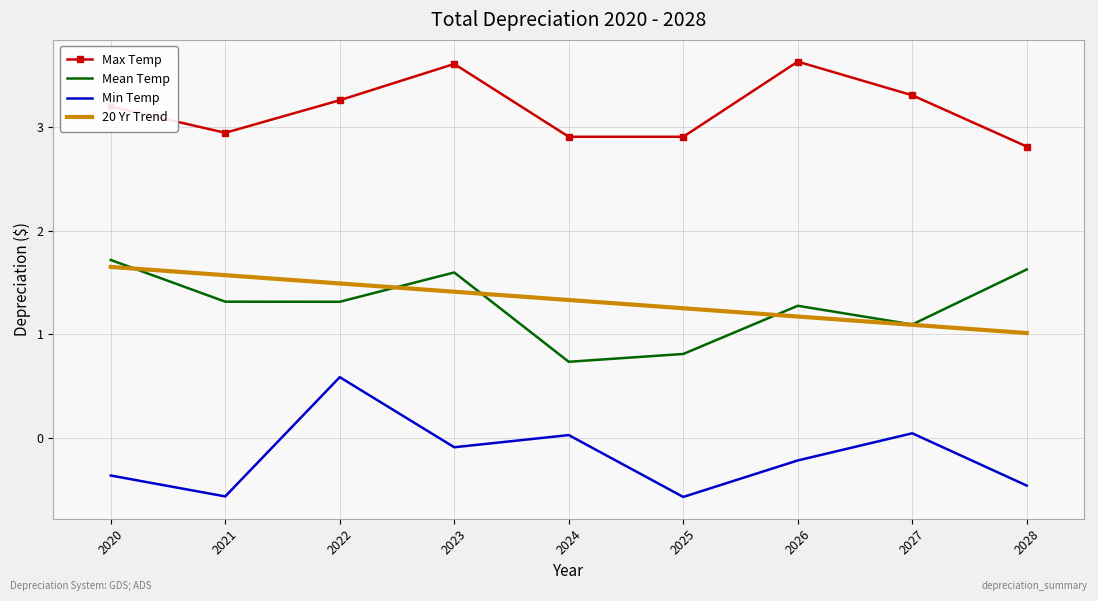

Which series has the largest total across all categories?

Max Temp